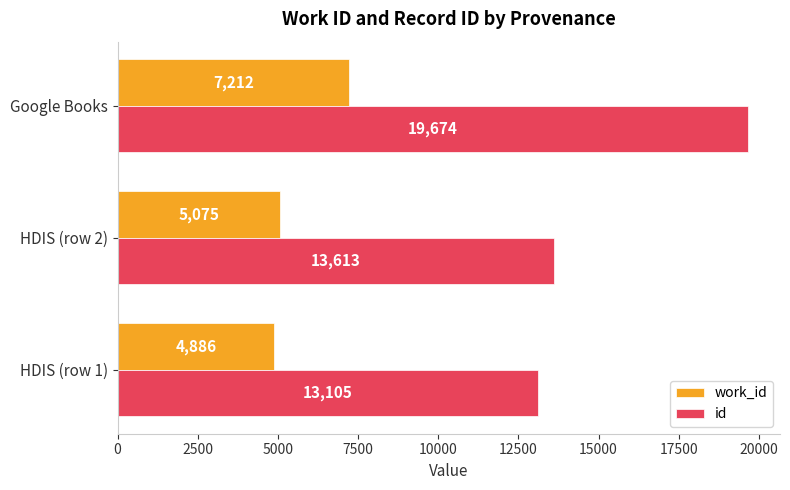

What is the difference between the highest and lowest values at Google Books?

12462